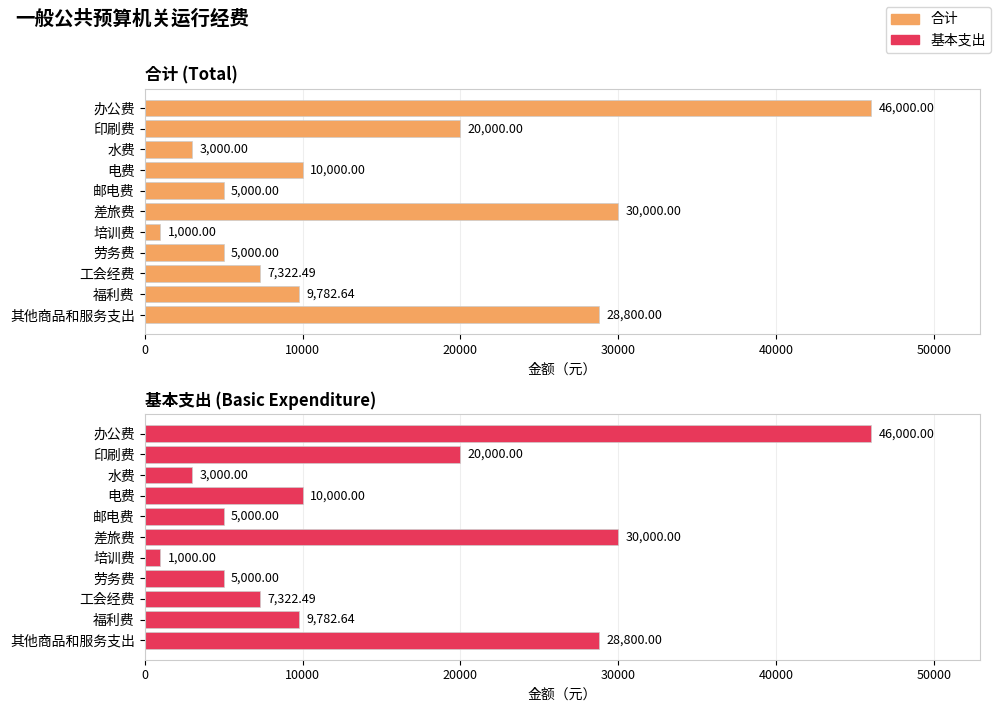

Rank the series at 印刷费 from highest to lowest value.

合计, 基本支出